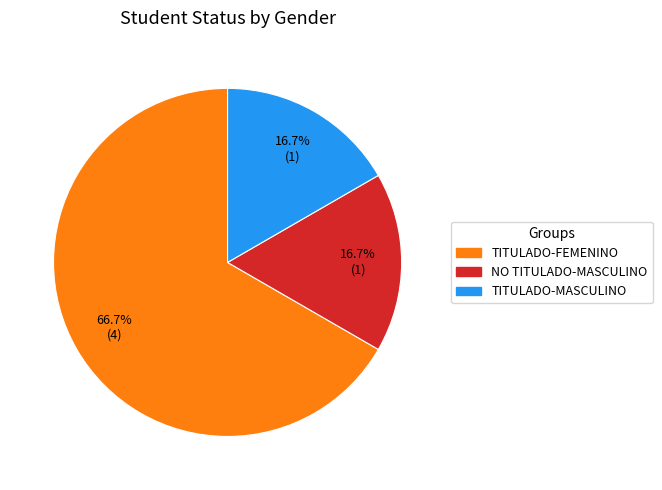

The NO TITULADO-MASCULINO slice represents 17% of the pie. True or false?

True